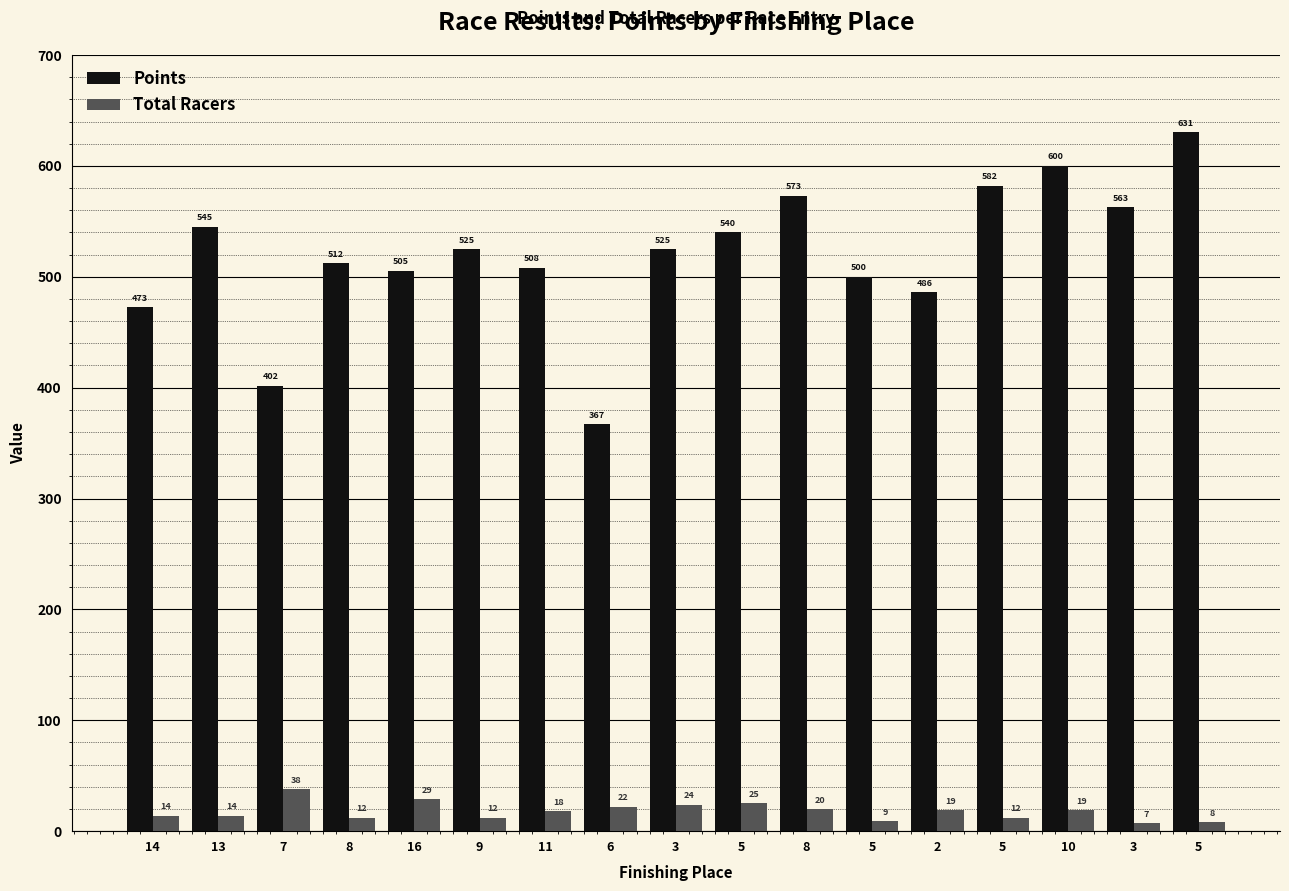

What is the approximate value of Points at 5?

540.0